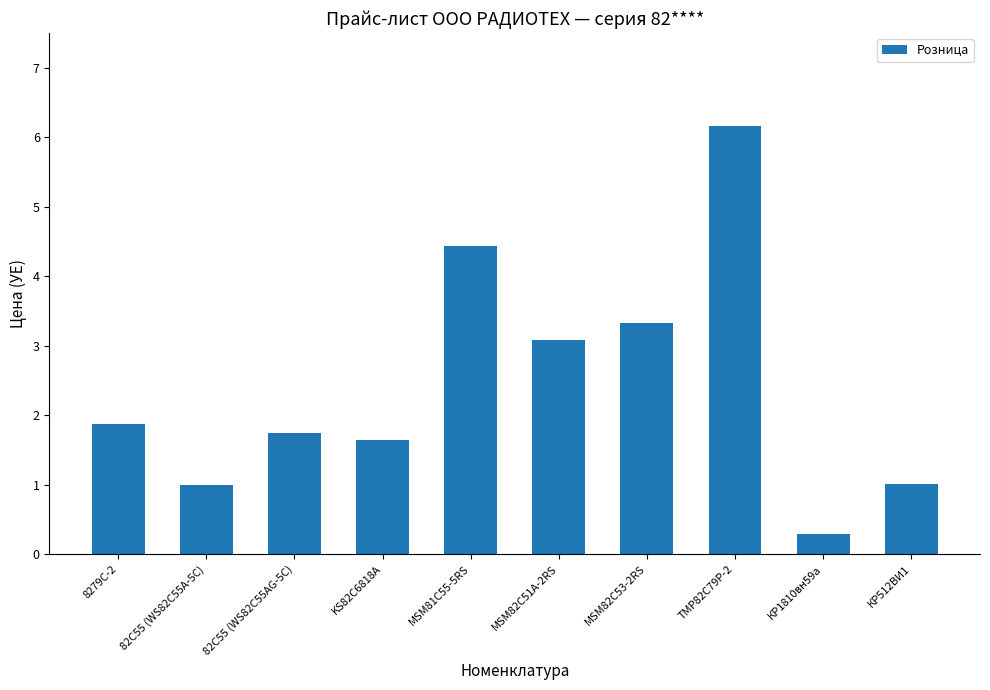

What is the change in value from KS82C6818A to MSM82C53-2RS?

+1.7